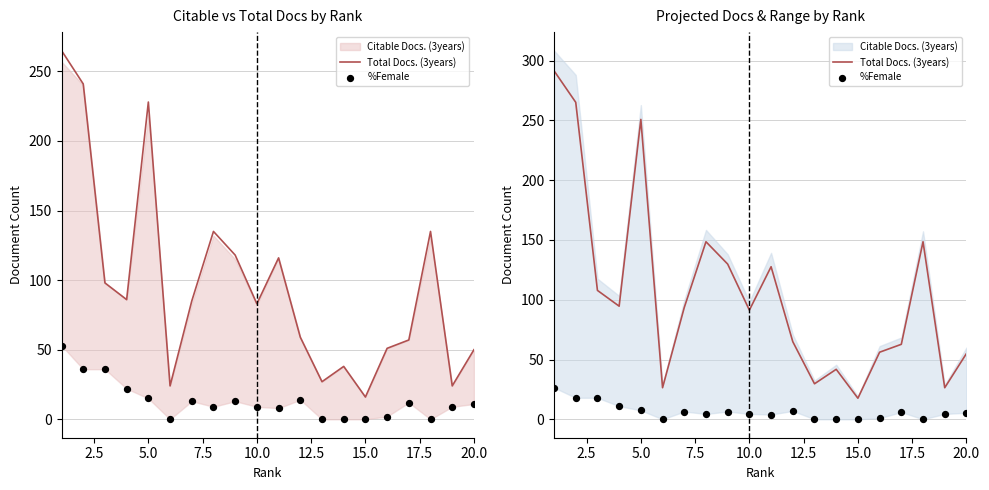

At how many categories does at least one series exceed 113?

7